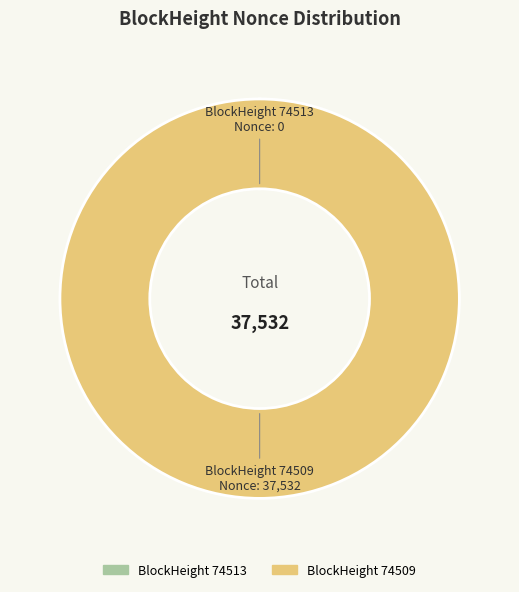

Does any single category account for the majority?

Yes